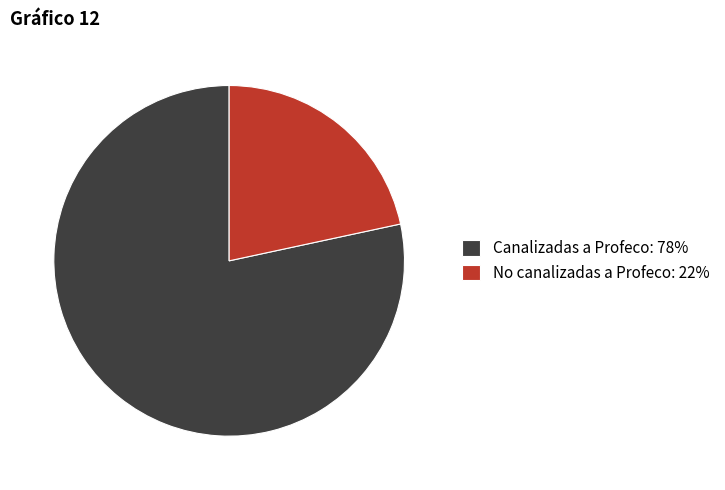

Approximately how many times larger is the value at No canalizadas a Profeco compared to Canalizadas a Profeco?

0.3